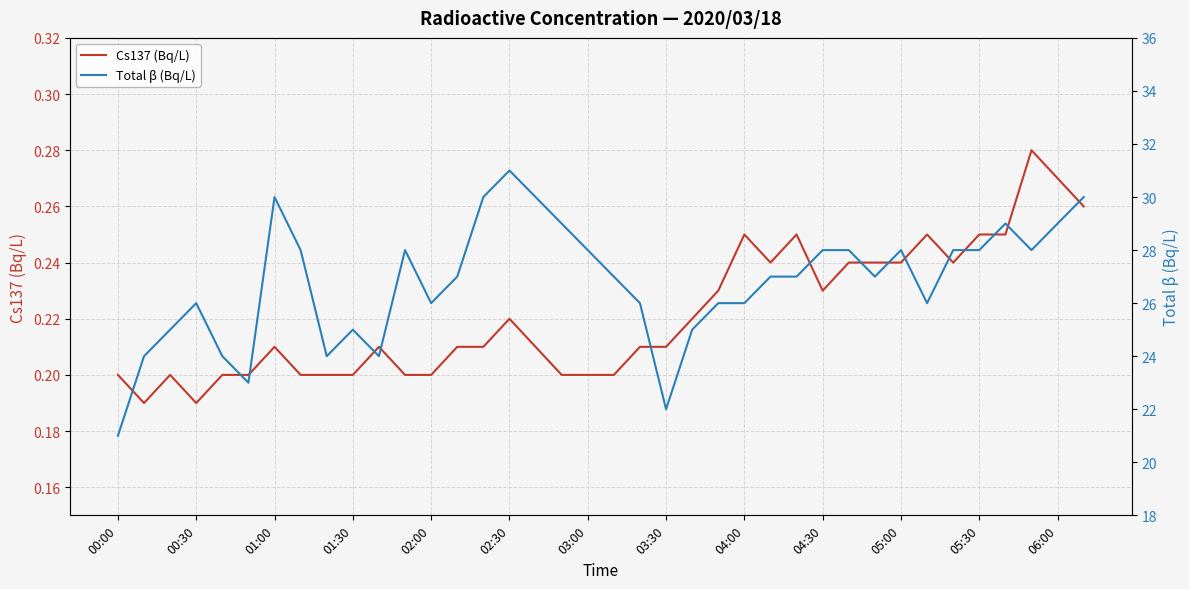

The value of Cs137 (Bq/L) at 05:30 is 0.1. True or false?

False